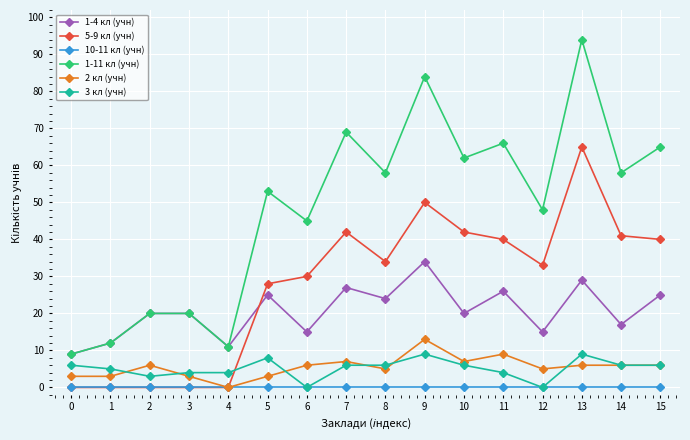

True or false: 5-9 кл (учн) has more than 0 interior local peaks.

True